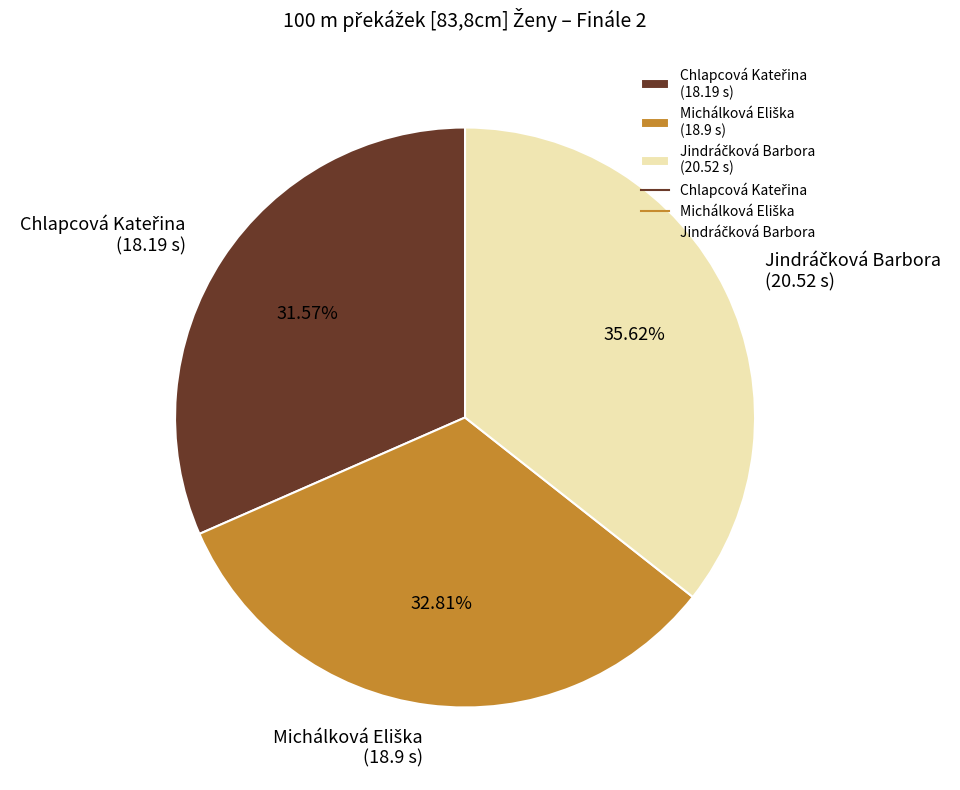

Is there any slice that represents more than half of the pie?

No